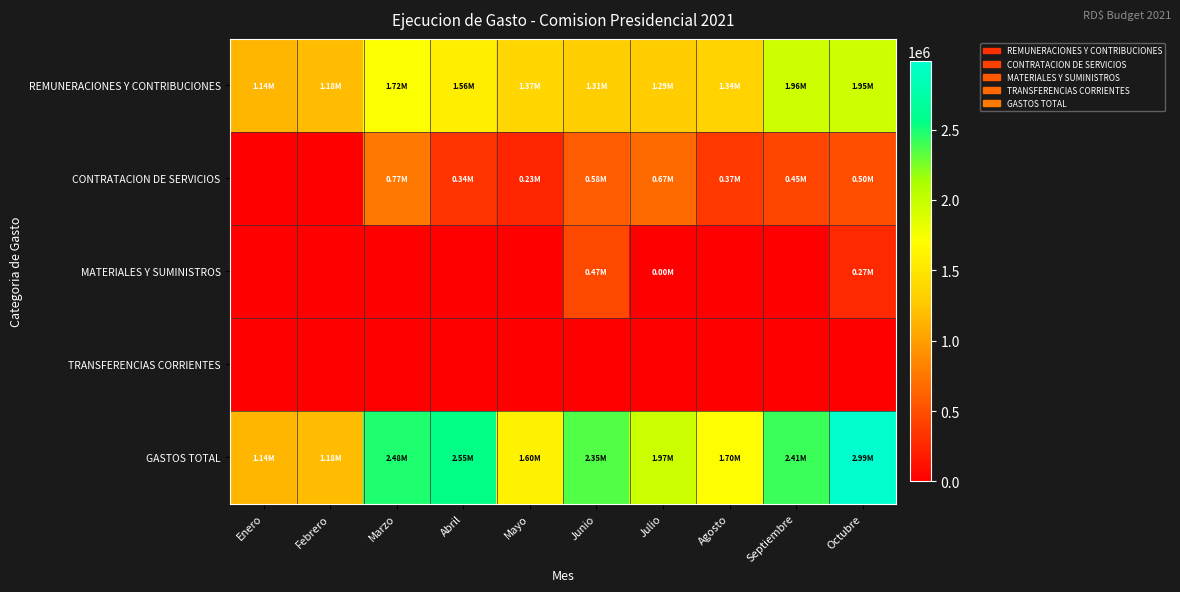

Reading left to right, what are all the values shown in this chart?

REMUNERACIONES Y CONTRIBUCIONES: Enero=1143967.4	Febrero=1183210.0	Marzo=1718709.6	Abril=1563895.8	Mayo=1370745.3	Junio=1305942.7	Julio=1293723.0	Agosto=1335622.9	Septiembre=1958960.7	Octubre=1948631.3
CONTRATACION DE SERVICIOS: Enero=0.0	Febrero=0.0	Marzo=769160.8	Abril=338191.1	Mayo=233543.6	Junio=580754.3	Julio=672950.4	Agosto=366103.8	Septiembre=448935.3	Octubre=495941.5
MATERIALES Y SUMINISTROS: Enero=0.0	Febrero=0.0	Marzo=0.0	Abril=0.0	Mayo=0.0	Junio=465498.8	Julio=3309.9	Agosto=0.0	Septiembre=0.0	Octubre=267341.9
TRANSFERENCIAS CORRIENTES: Enero=0.0	Febrero=0.0	Marzo=0.0	Abril=0.0	Mayo=0.0	Junio=0.0	Julio=0.0	Agosto=0.0	Septiembre=0.0	Octubre=0.0
GASTOS TOTAL: Enero=1143967.4	Febrero=1183210.0	Marzo=2478870.4	Abril=2547794.6	Mayo=1604288.9	Junio=2352195.8	Julio=1969983.3	Agosto=1701726.7	Septiembre=2407896.0	Octubre=2986910.1